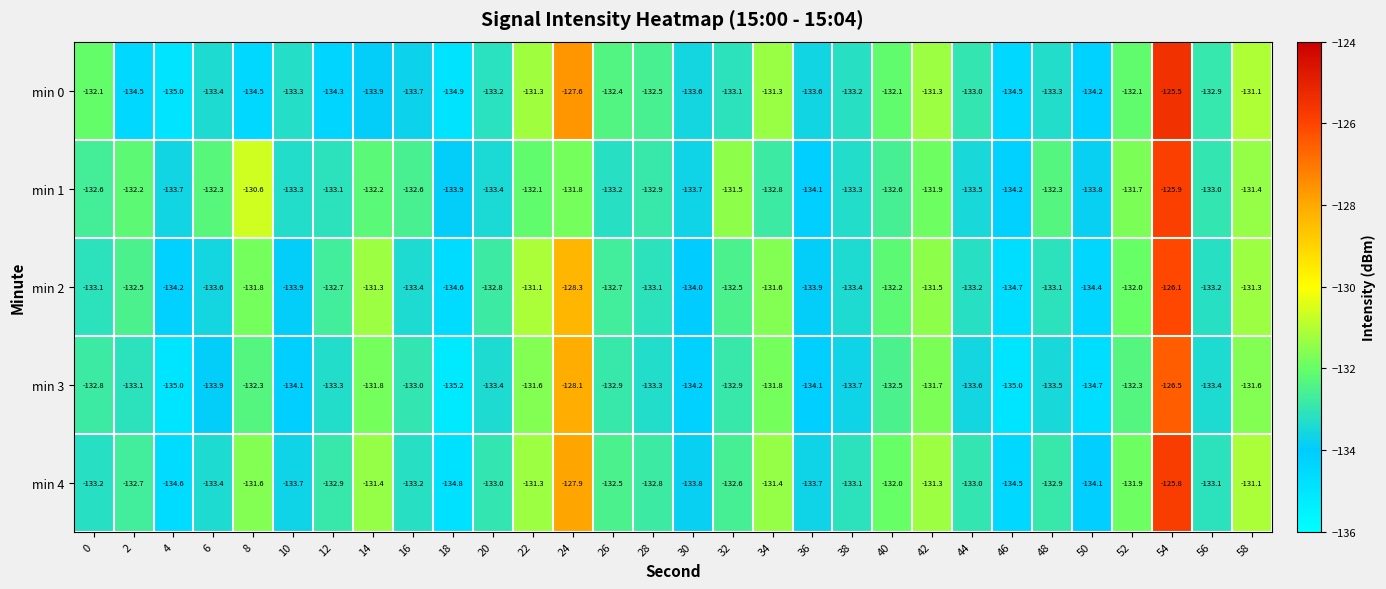

At how many categories does at least one series exceed -131?

3